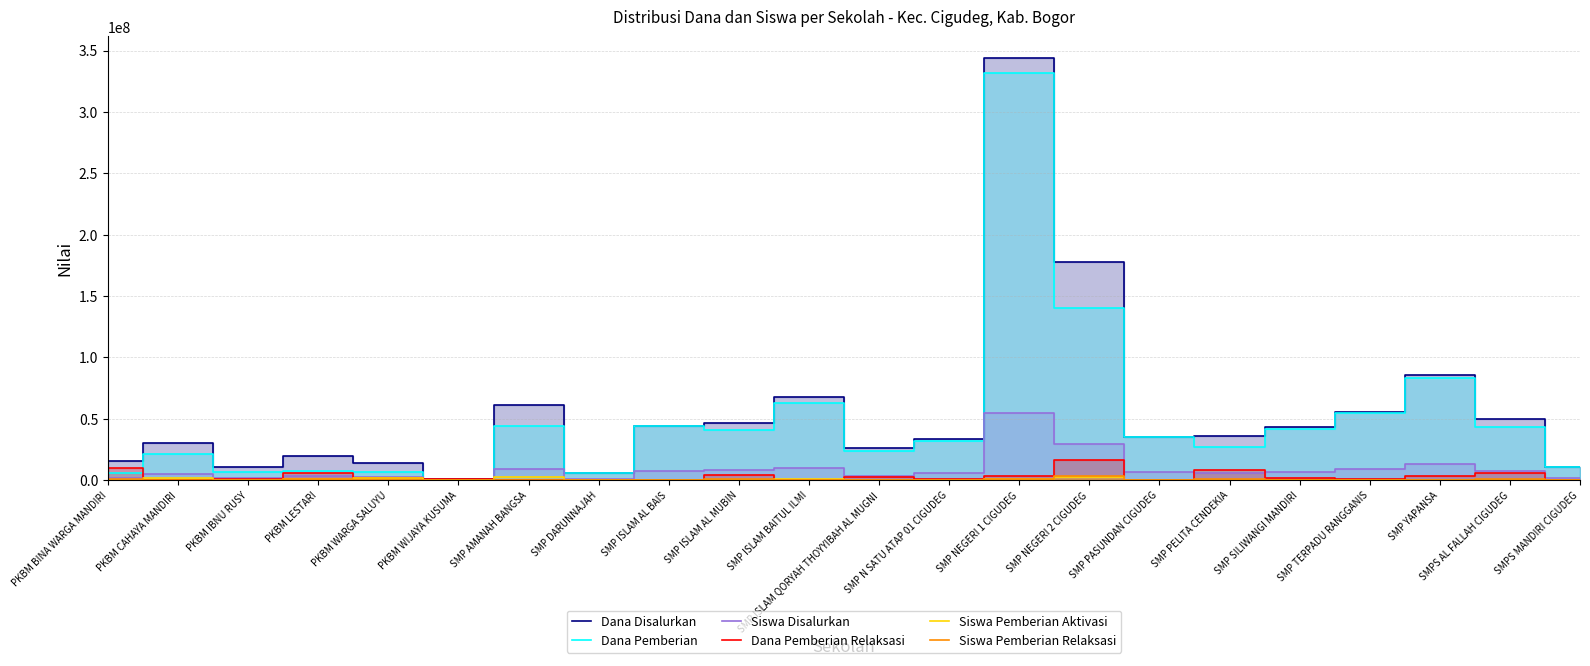

At which label is Dana Disalurkan closest to 172500000?

SMP NEGERI 2 CIGUDEG